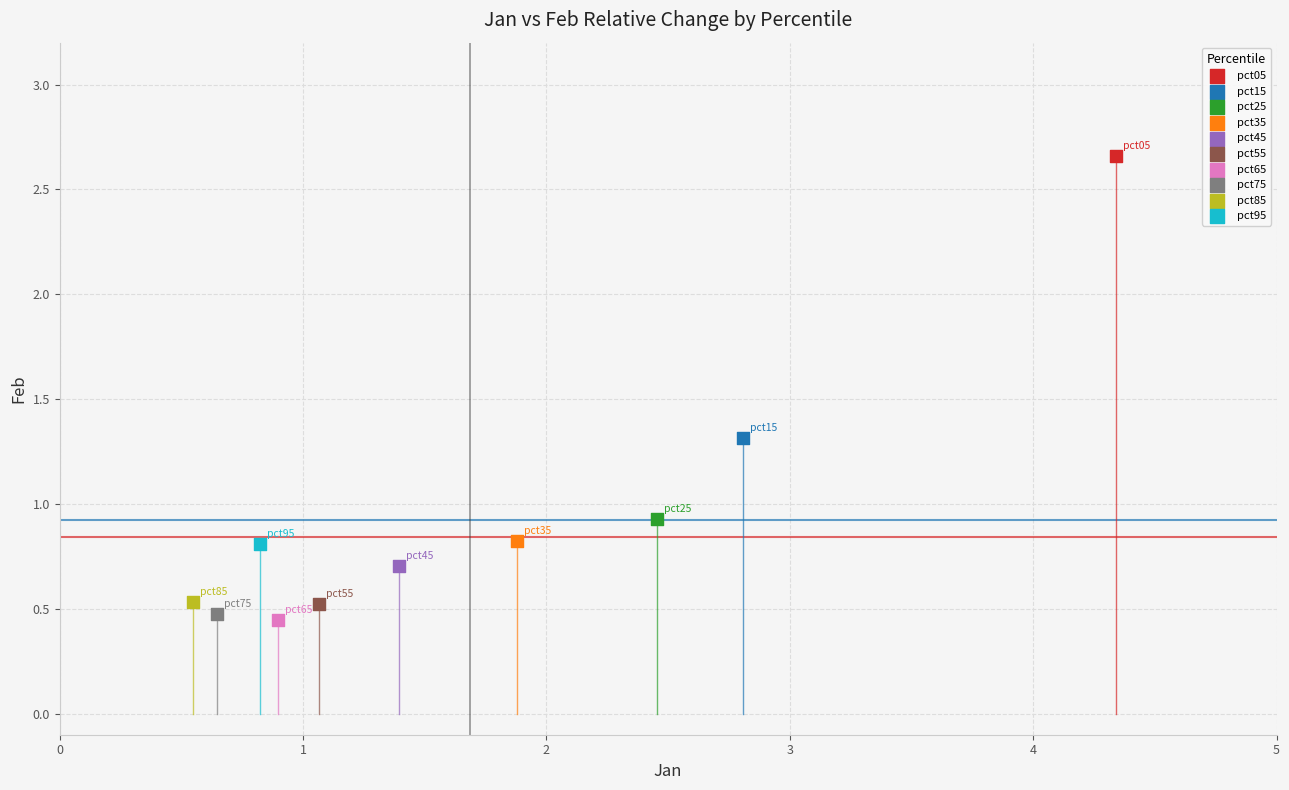

What are all the series names shown in the legend?

pct05, pct15, pct25, pct35, pct45, pct55, pct65, pct75, pct85, pct95